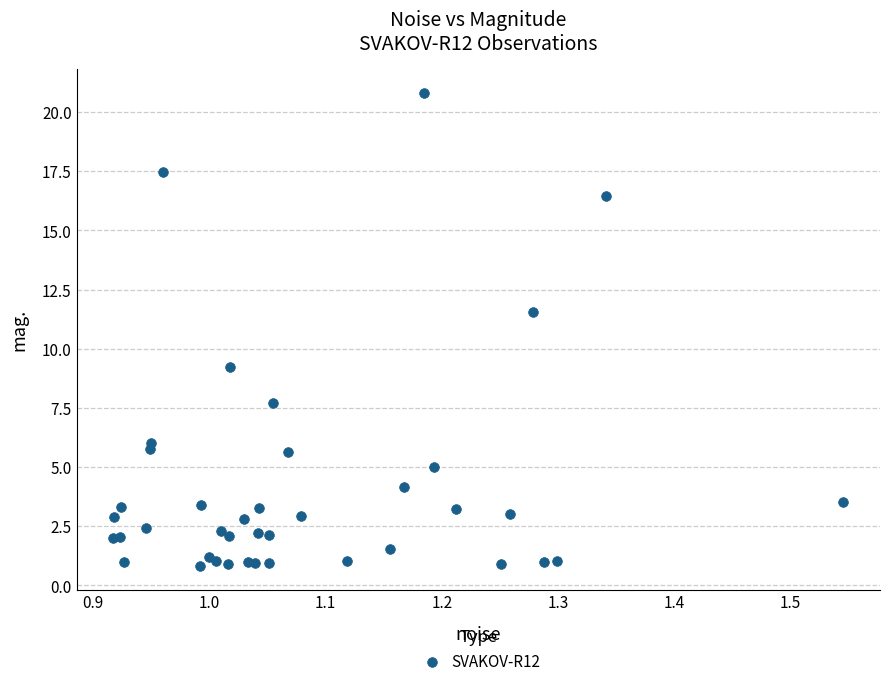

What Y value in the scatter plot is closest to 10?

9.2